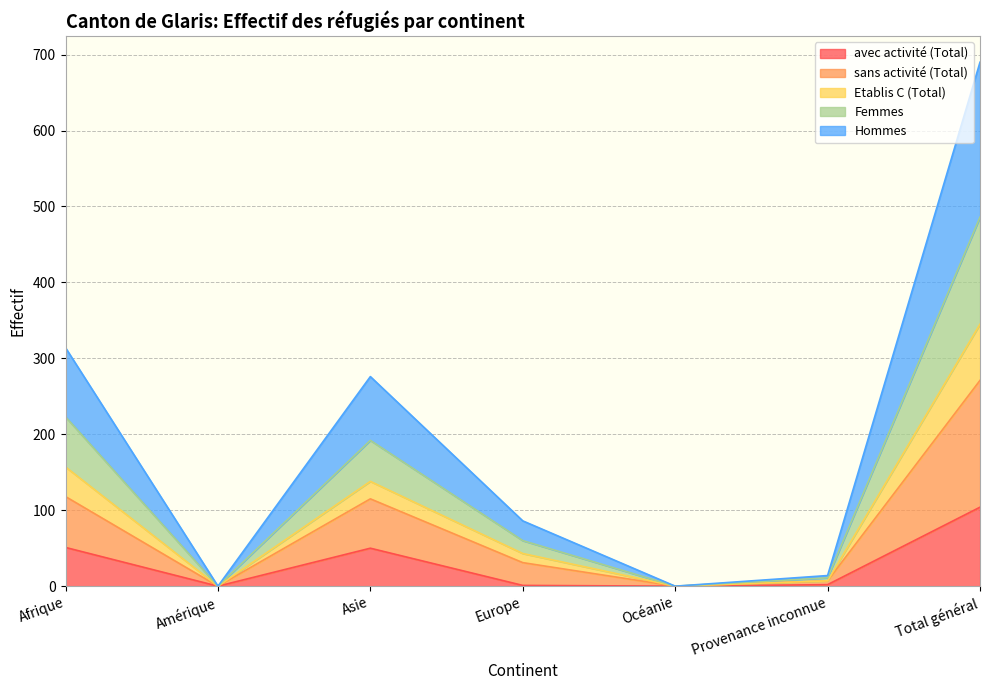

Which category has the highest value in the avec activité (Total) series?

Total général